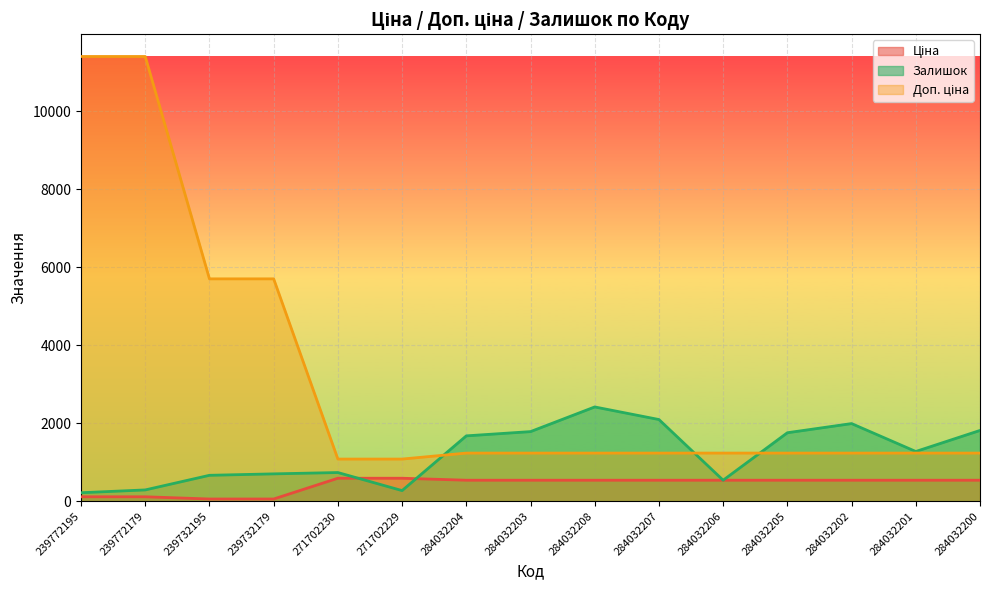

What is the label of the 14th point from the left?

284032201